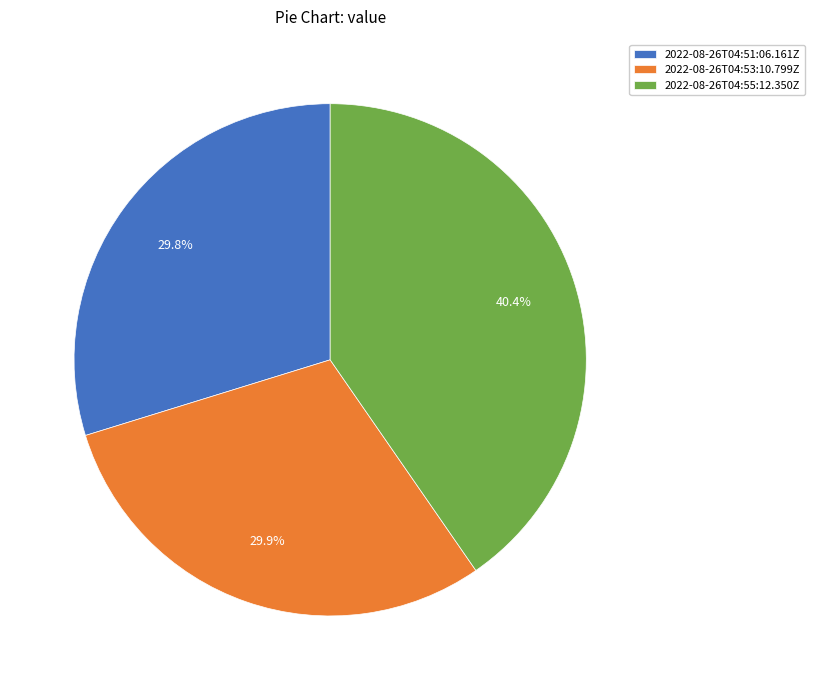

What percentage is the 2022-08-26T04:55:12.350Z slice, to the nearest percent?

40%